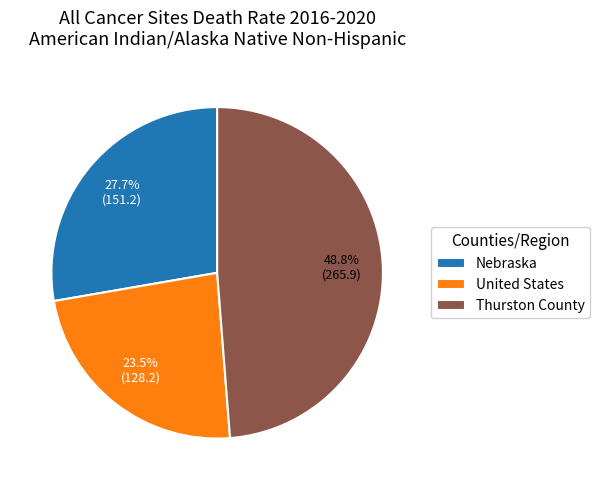

To the nearest percent, what is the combined percentage of United States and Nebraska?

51%